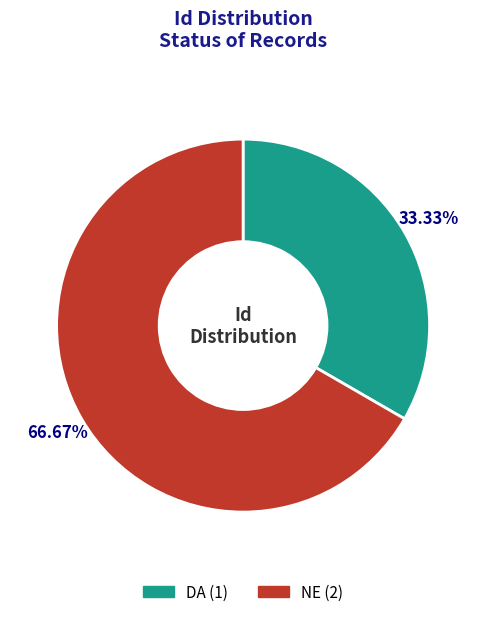

What is the ratio of the value at NE to the value at DA?

2.0